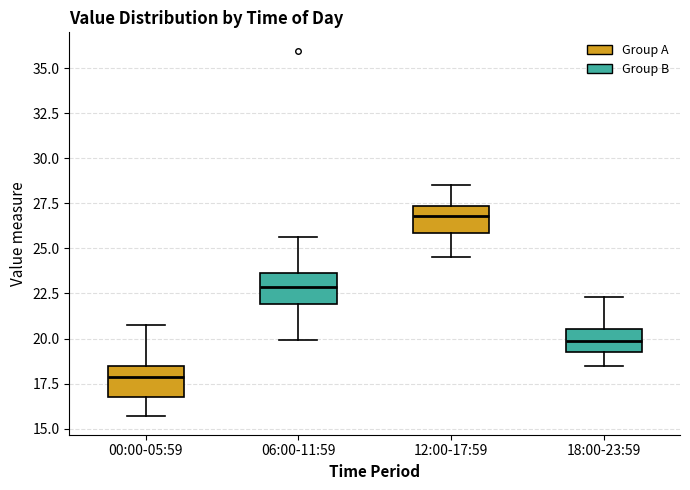

Where is the lower edge of the box for 00:00-05:59 on the y-axis? The values are not printed on the chart, so give them approximately, as read against the axis.

16.5